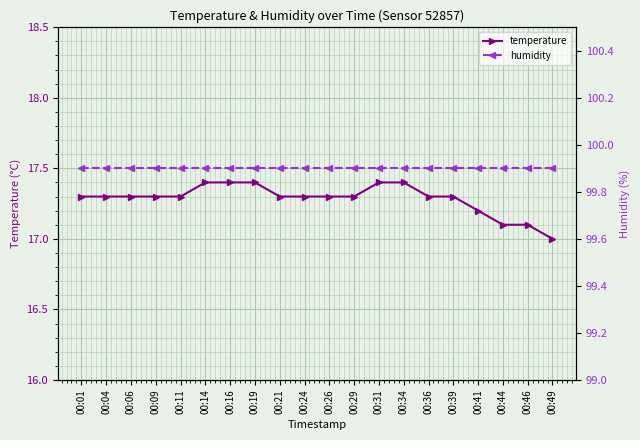

Is this an area chart (filled region under the line)?

No